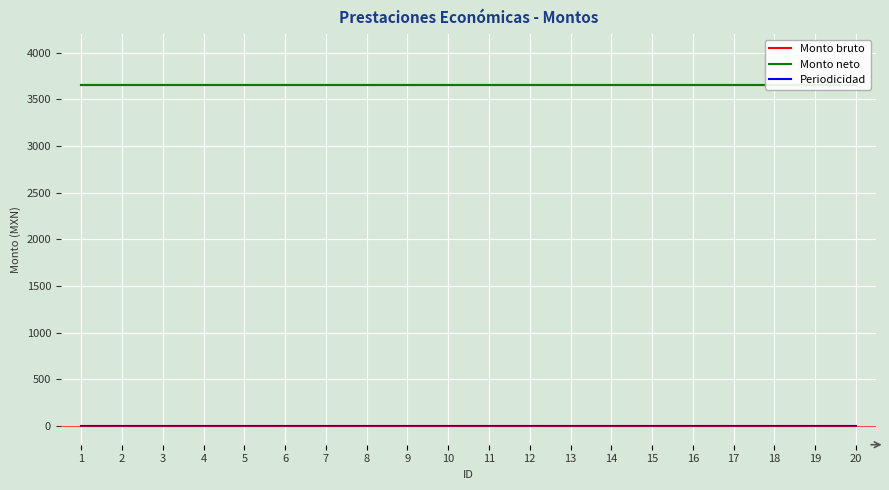

Reading left to right, transcribe all the data shown in this chart.

Monto bruto: 1=3650	2=3650	3=3650	4=3650	5=3650	6=3650	7=3650	8=3650	9=3650	10=3650	11=3650	12=3650	13=3650	14=3650	15=3650	16=3650	17=3650	18=3650	19=3650	20=3650
Monto neto: 1=3650	2=3650	3=3650	4=3650	5=3650	6=3650	7=3650	8=3650	9=3650	10=3650	11=3650	12=3650	13=3650	14=3650	15=3650	16=3650	17=3650	18=3650	19=3650	20=3650
Periodicidad: 1=0	2=0	3=0	4=0	5=0	6=0	7=0	8=0	9=0	10=0	11=0	12=0	13=0	14=0	15=0	16=0	17=0	18=0	19=0	20=0